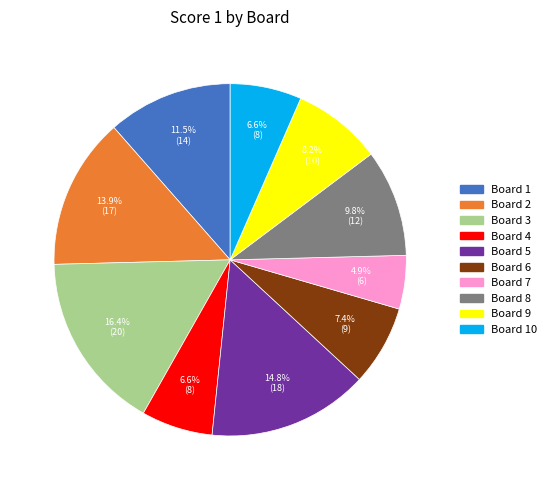

What is the largest slice in the pie chart?

Board 3